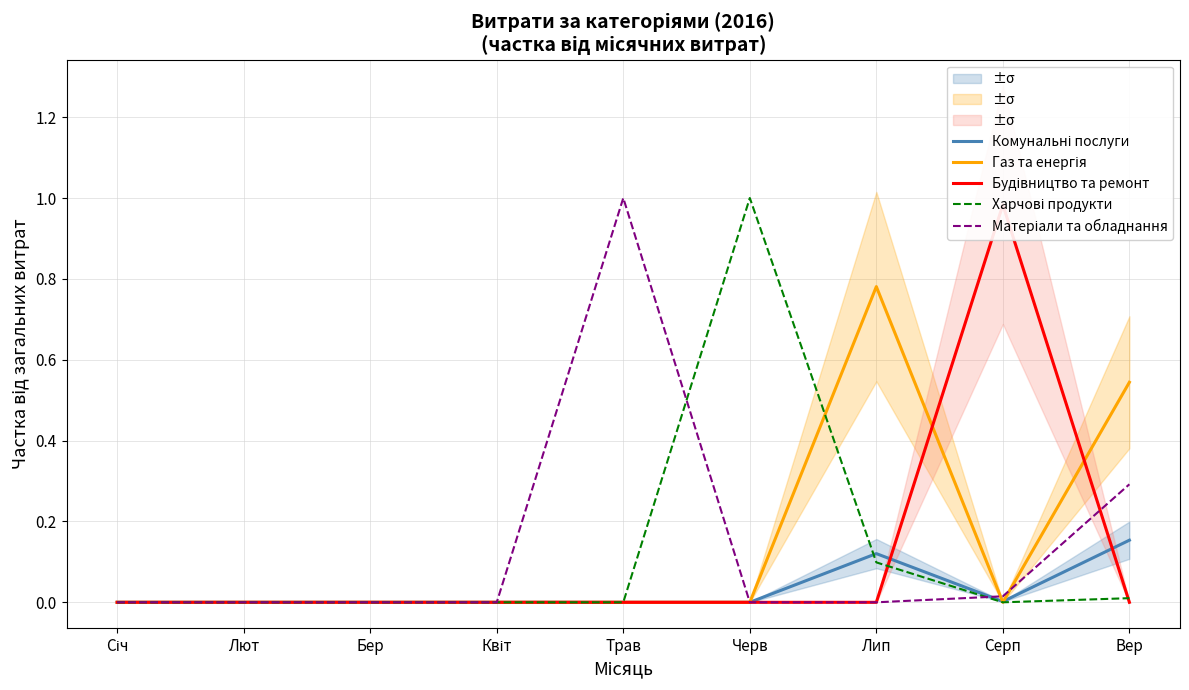

What is the difference between the second highest and second lowest values in the Харчові продукти series?

0.1